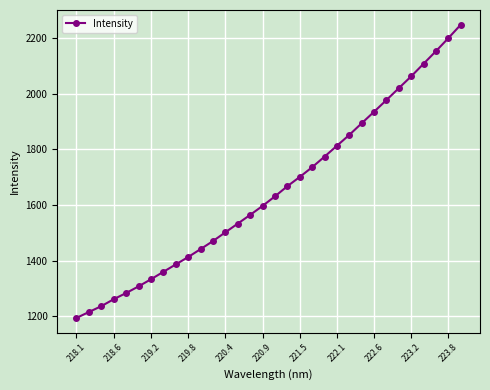

True or false: there are more than 2 points higher than both neighbors.

False